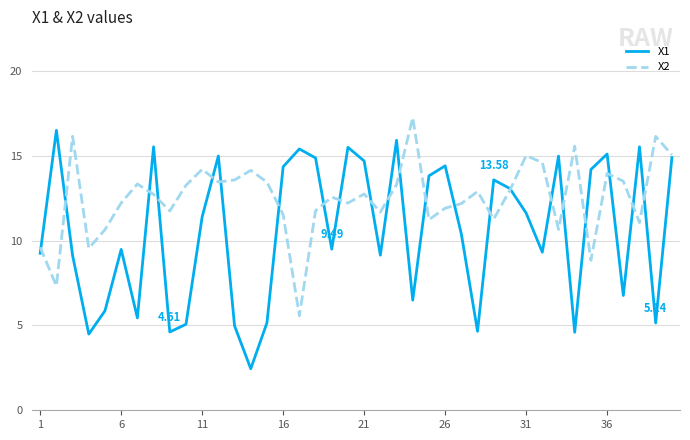

Which series has the largest range (max minus min)?

X1